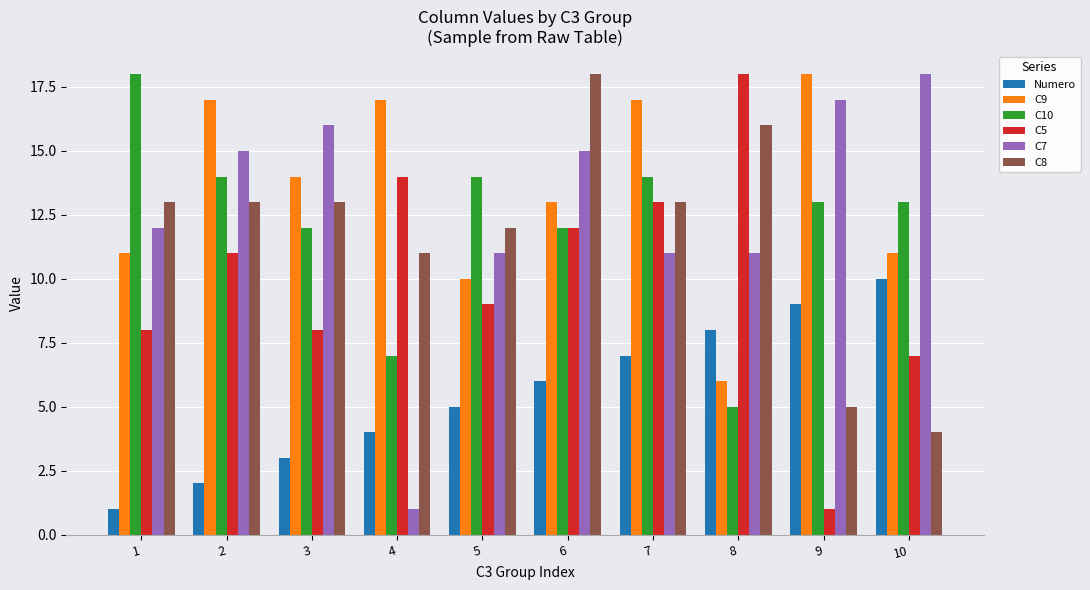

The value of C8 at 9 is 3. True or false?

False